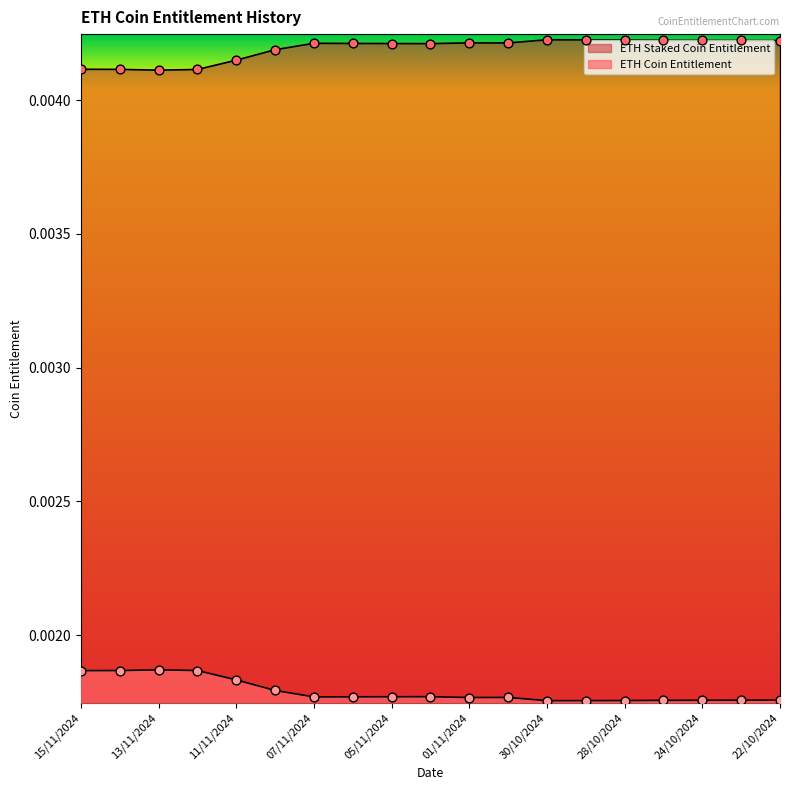

Which series has the largest Y range (max minus min)?

ETH Coin Entitlement